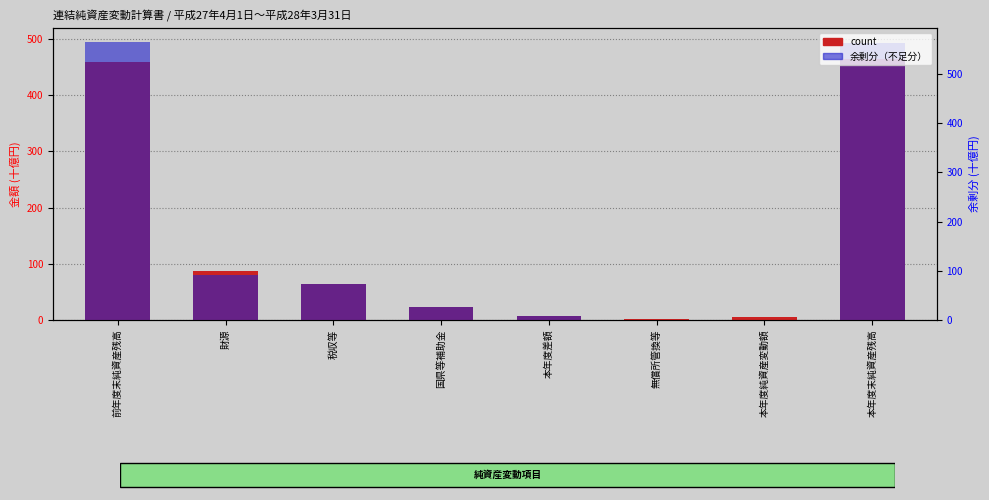

Between 税収等 and 本年度差額, which series saw the biggest shift?

count